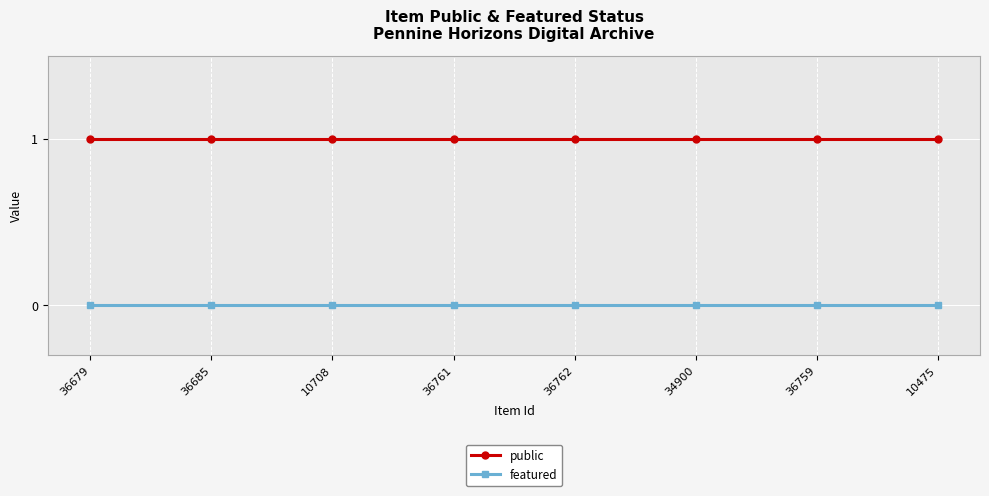

Which series has the largest total across all categories?

public